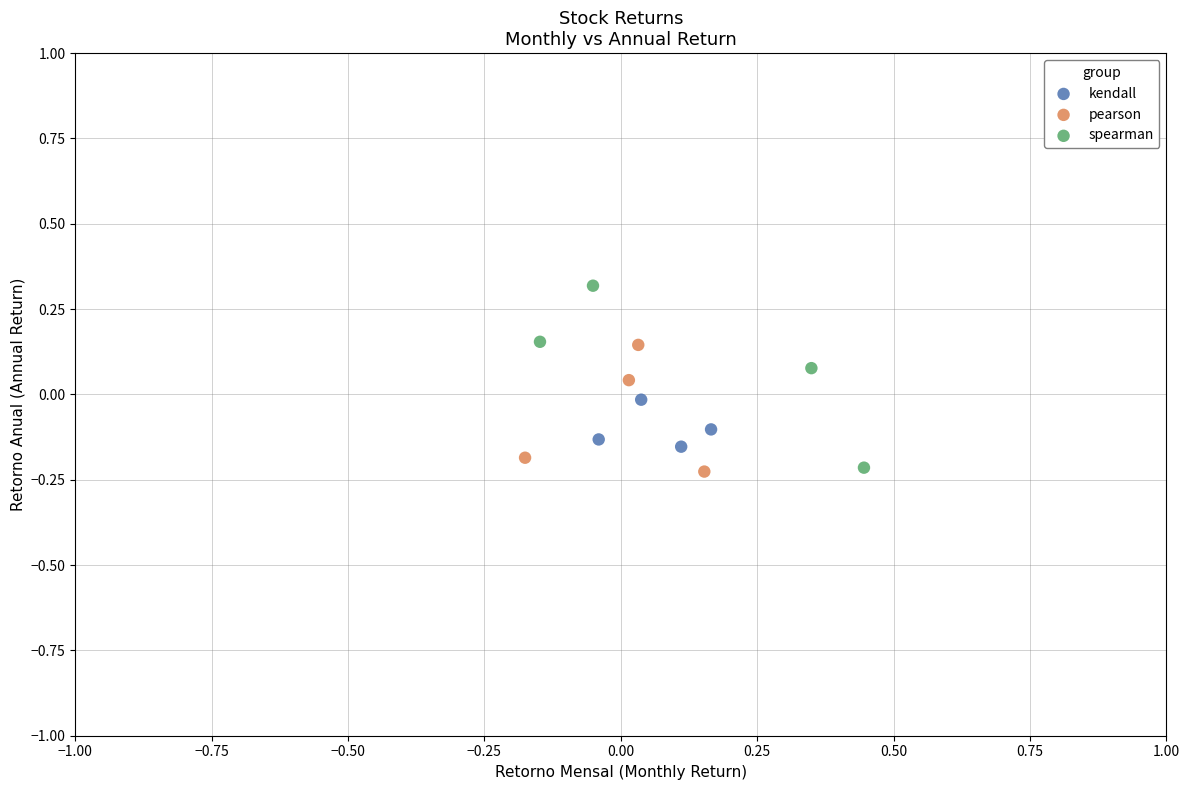

Which series contains the highest Y value?

spearman